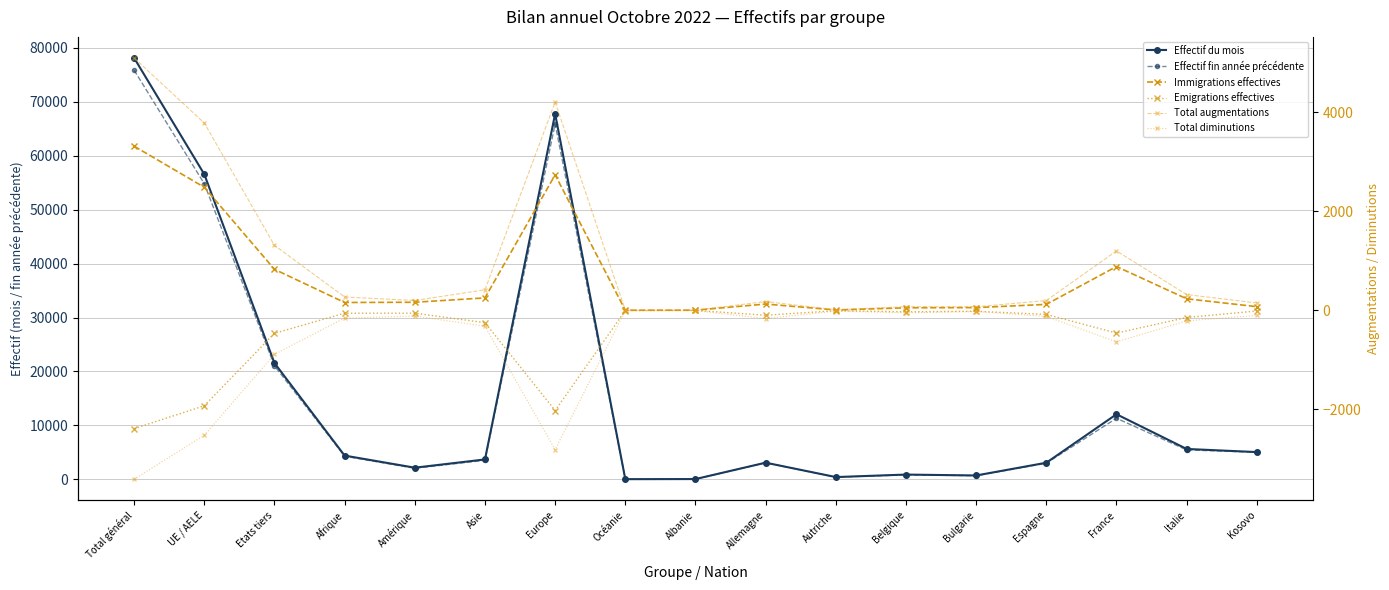

How many negative values does the Emigrations effectives series have?

16